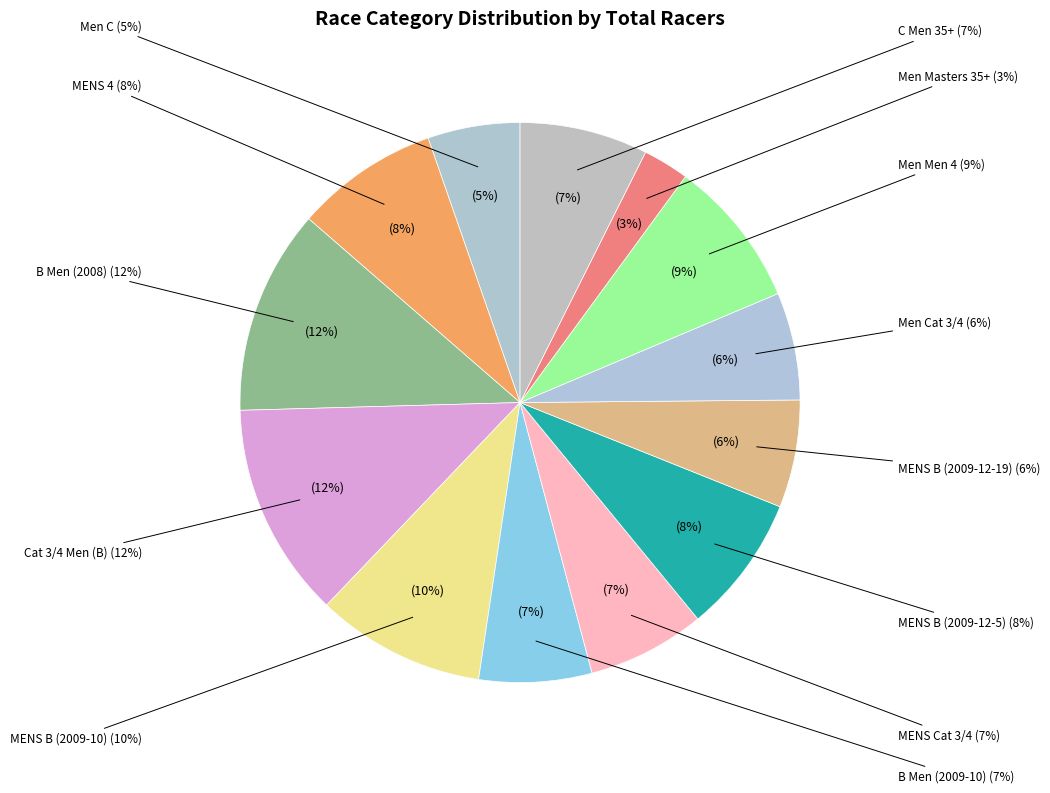

Which slice is the largest?

Cat 3/4 Men (B)